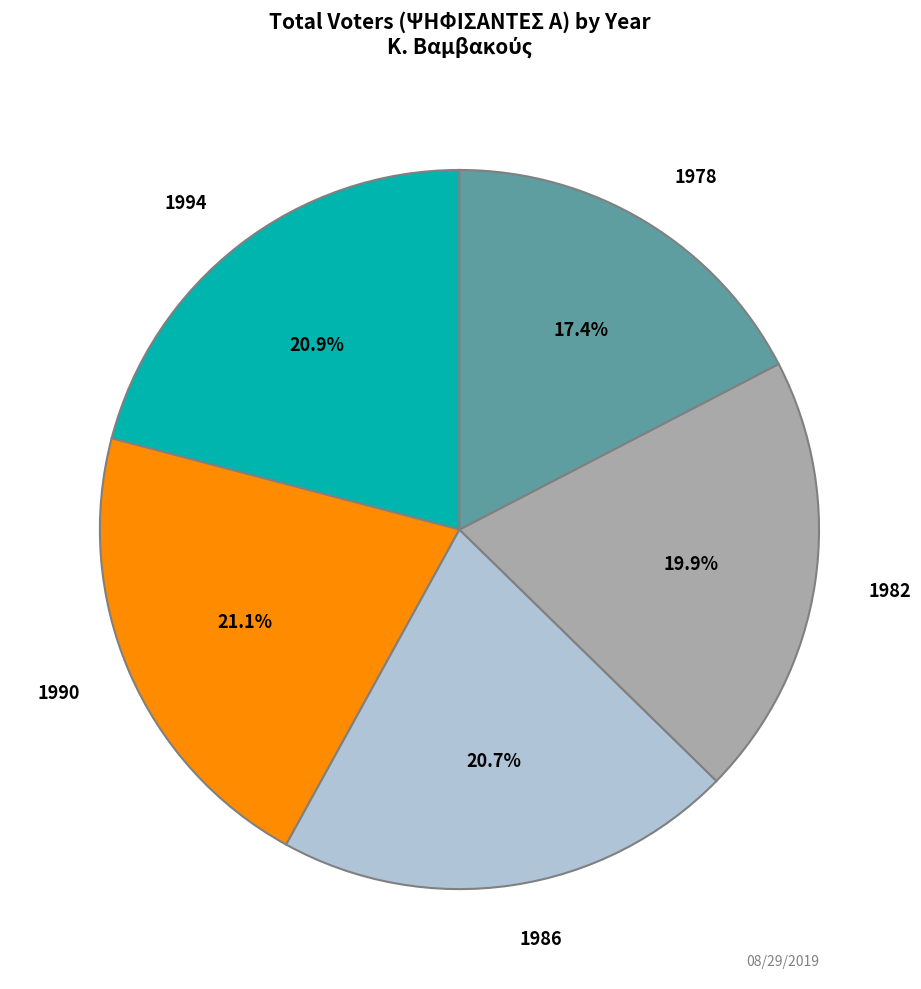

Is there any slice that represents more than half of the pie?

No